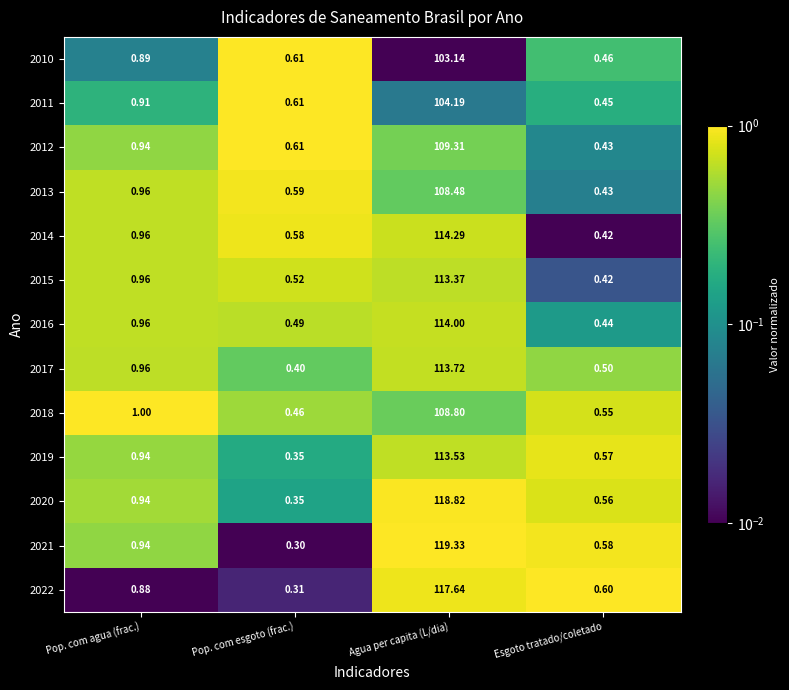

Which label corresponds to the largest value in the chart?

Agua per capita (L/dia)